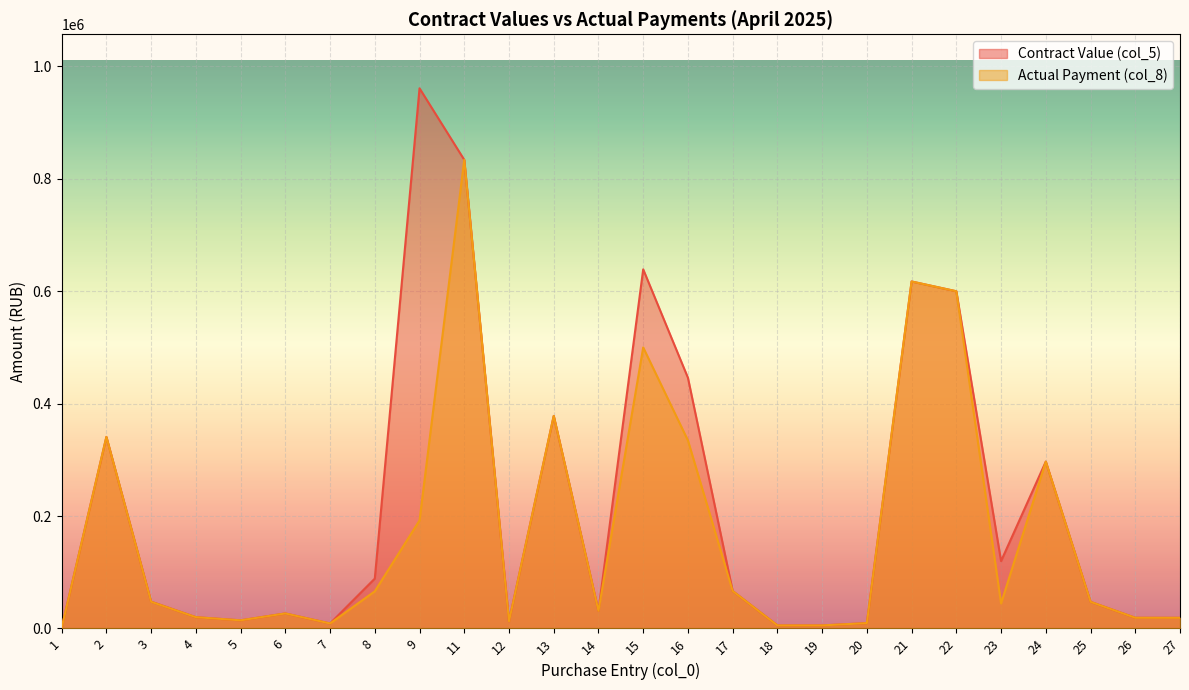

How many lines are shown in the chart?

2